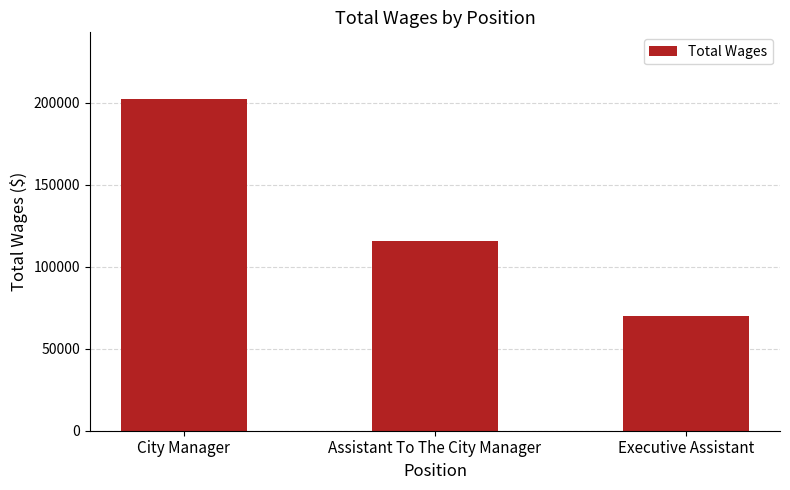

Count the values in the range 69916 to 202462.

3